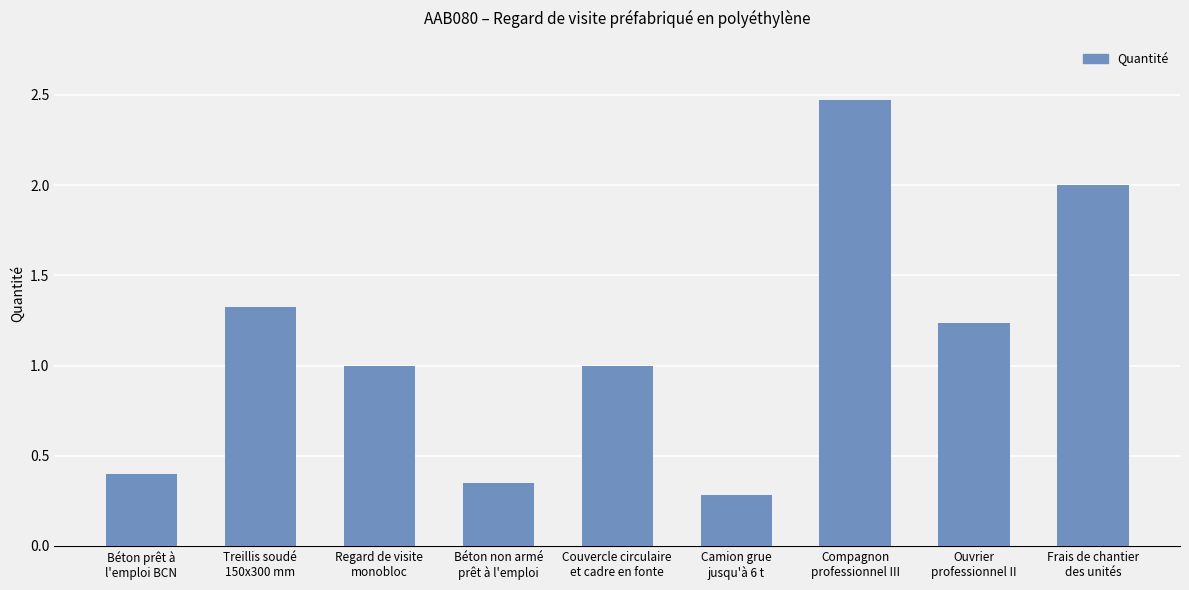

Are the bars horizontal?

No